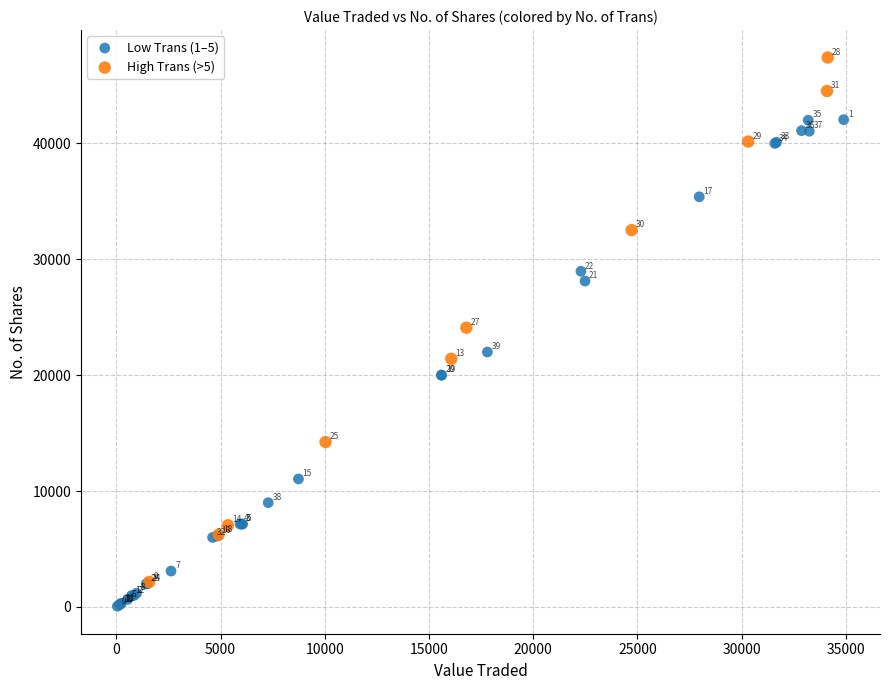

What are all the series names shown in the legend?

Low Trans (1–5), High Trans (>5)